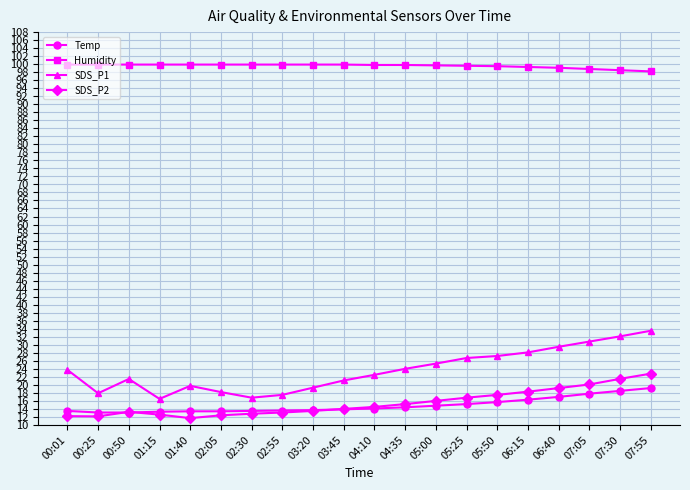

True or false: SDS_P1 and SDS_P2 cross at least once.

False